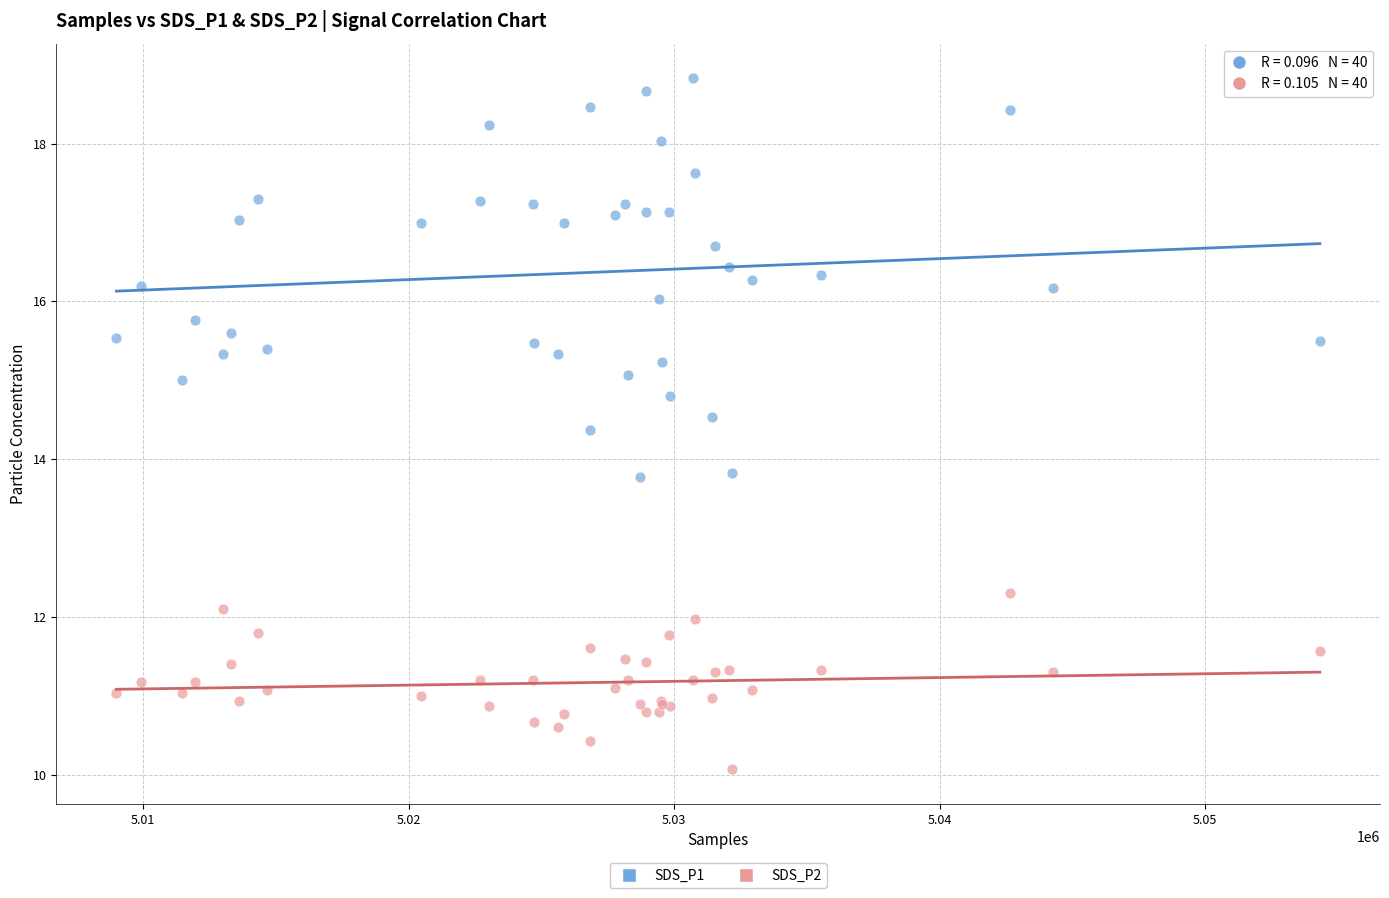

Which series has the largest Y range (max minus min)?

SDS_P1